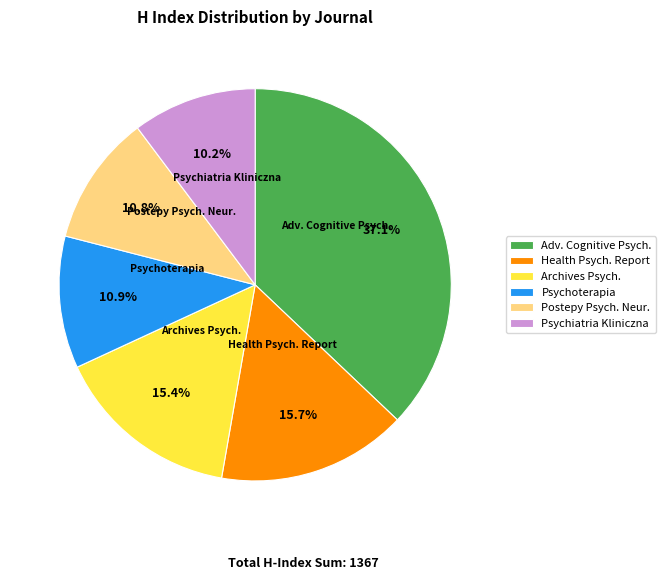

What percentage do Psychiatria Kliniczna and Postepy Psych. Neur. together represent?

21.0%